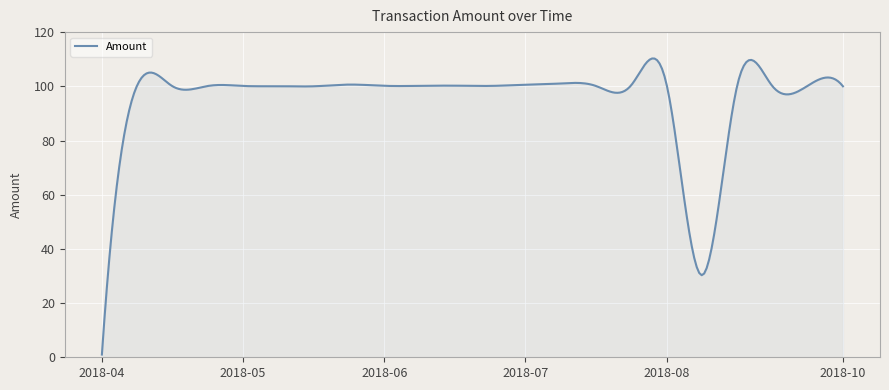

What is the difference between the maximum and minimum values?

109.3